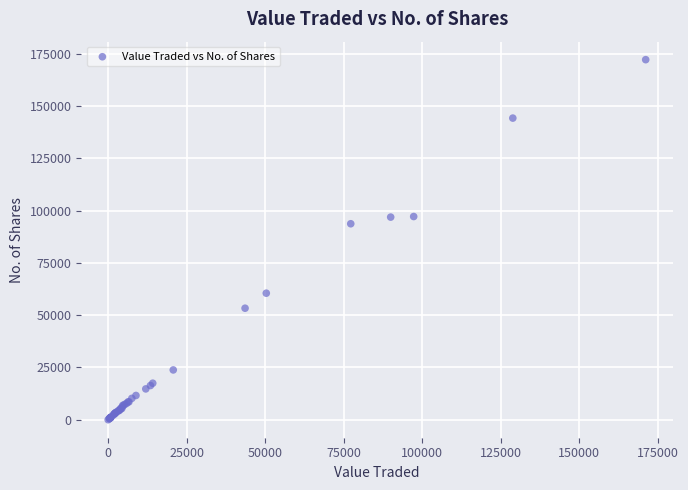

What Y value in the scatter plot is closest to 86129?

93755